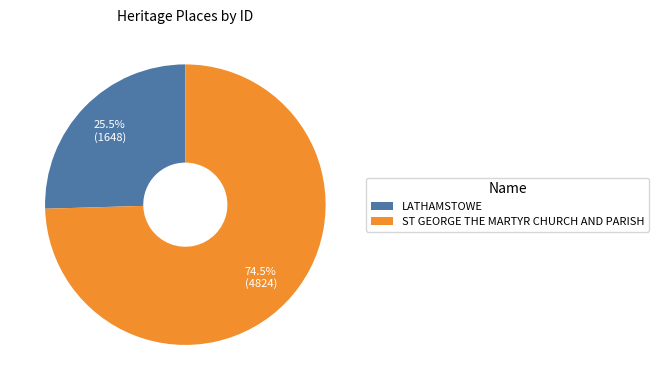

How many segments does this pie chart have?

2